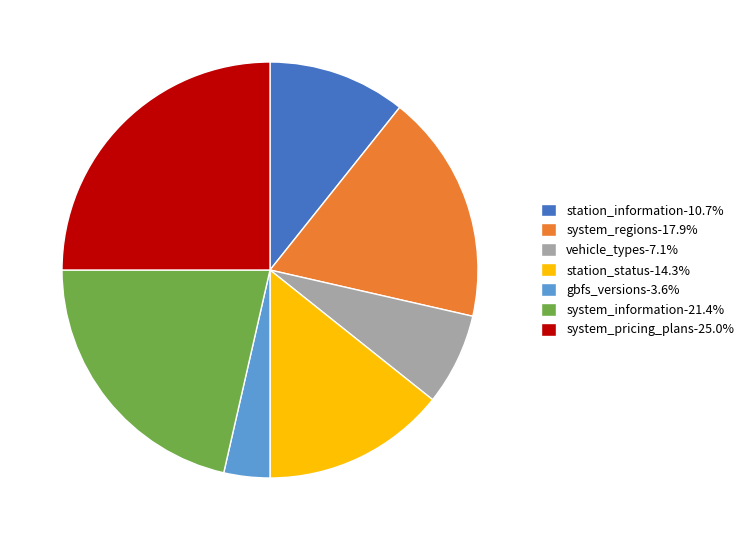

Approximately how many times larger is the value at station_information-10.7% compared to vehicle_types-7.1%?

1.5